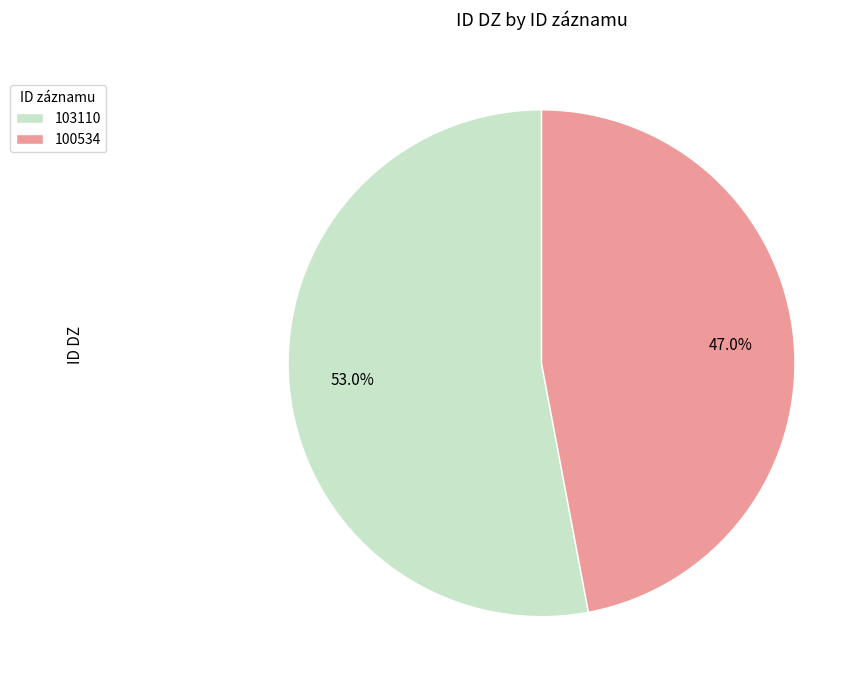

Does 103110 represent more than half of the total?

Yes